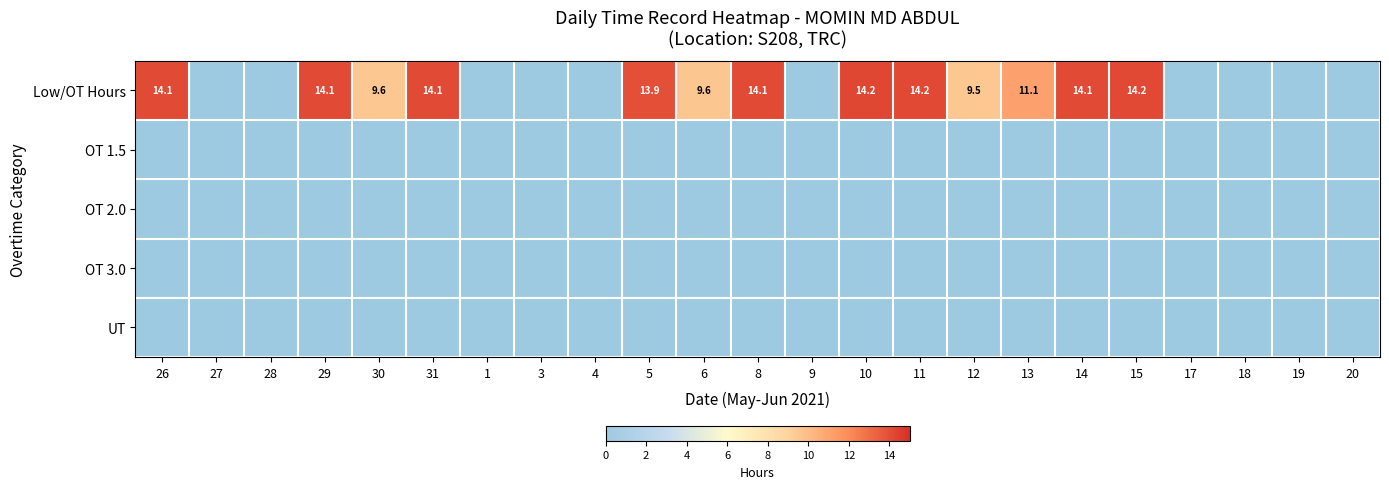

The Low/OT Hours series shows 6.2 at 10. True or false?

False